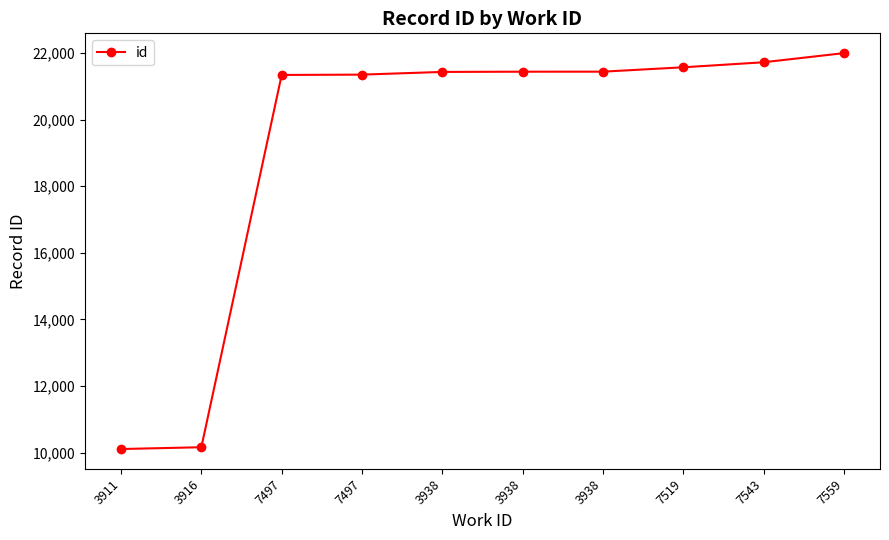

What is the difference between the second highest and minimum values?

11605